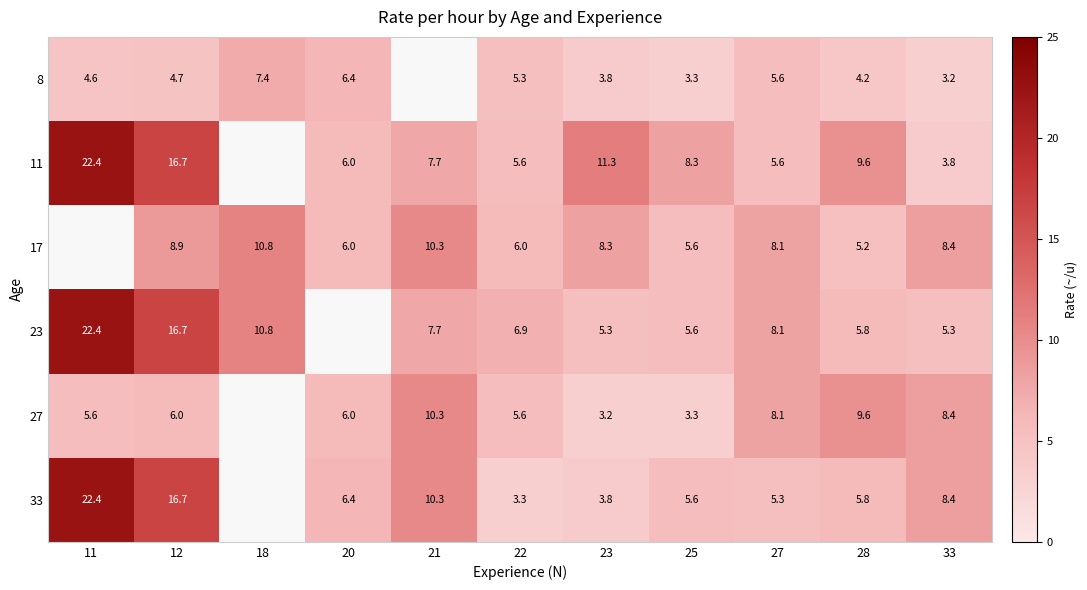

True or false: 8 has a value of 6.4 at 20.

True